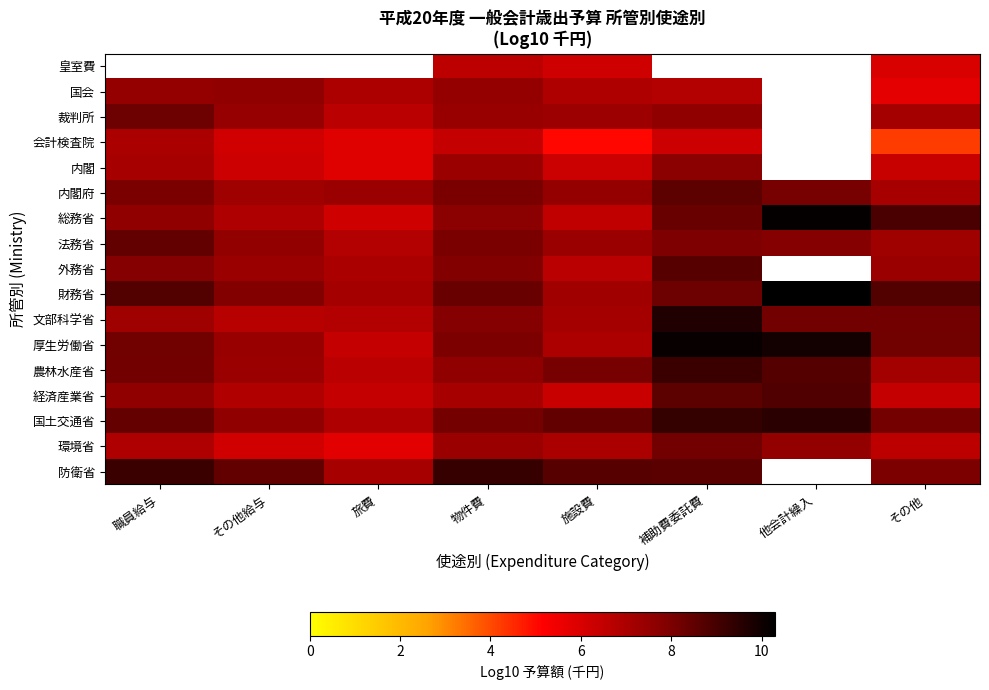

Count the number of data series in this chart.

17